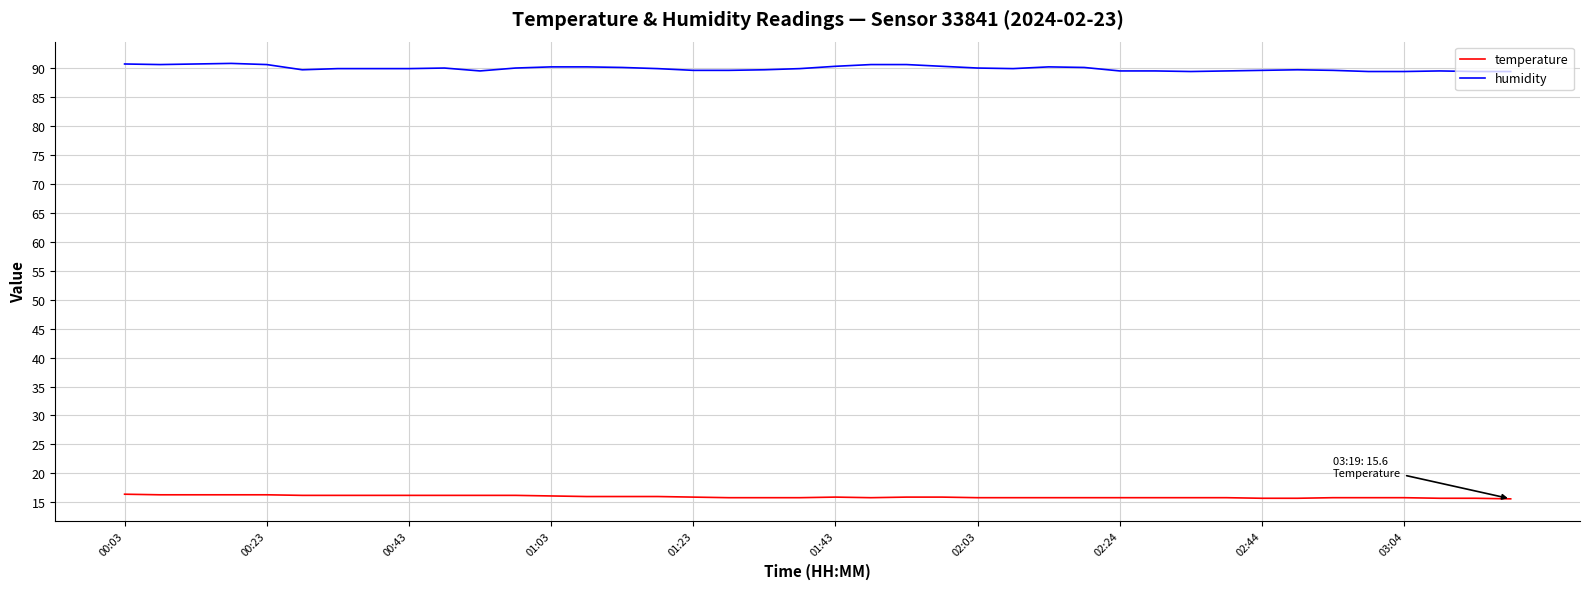

Which series has the largest total across all categories?

humidity